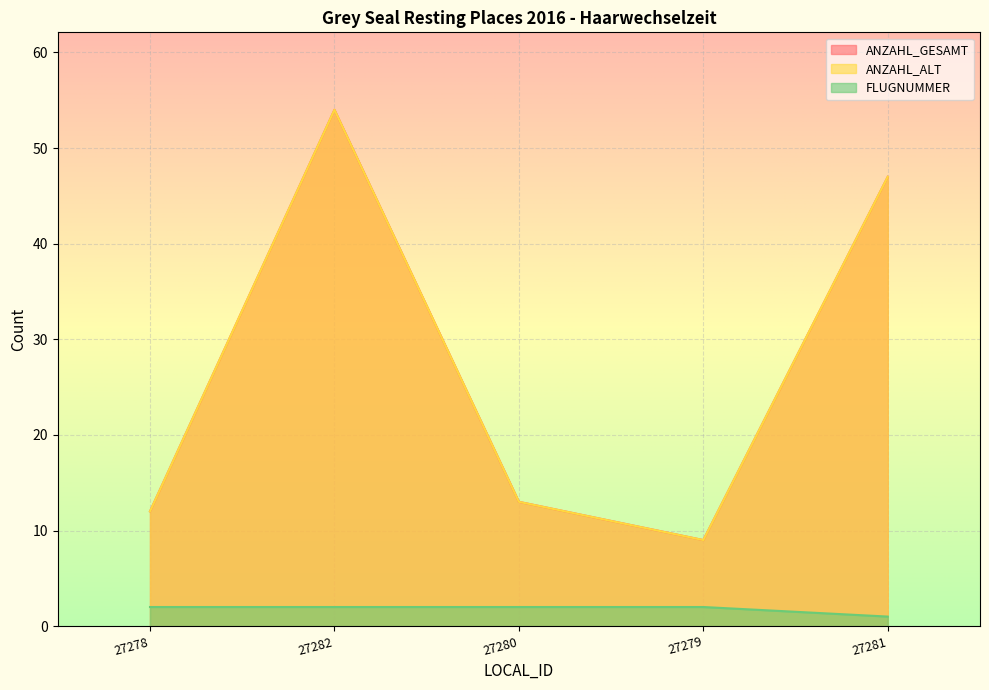

Read the FLUGNUMMER value at 27282.

2